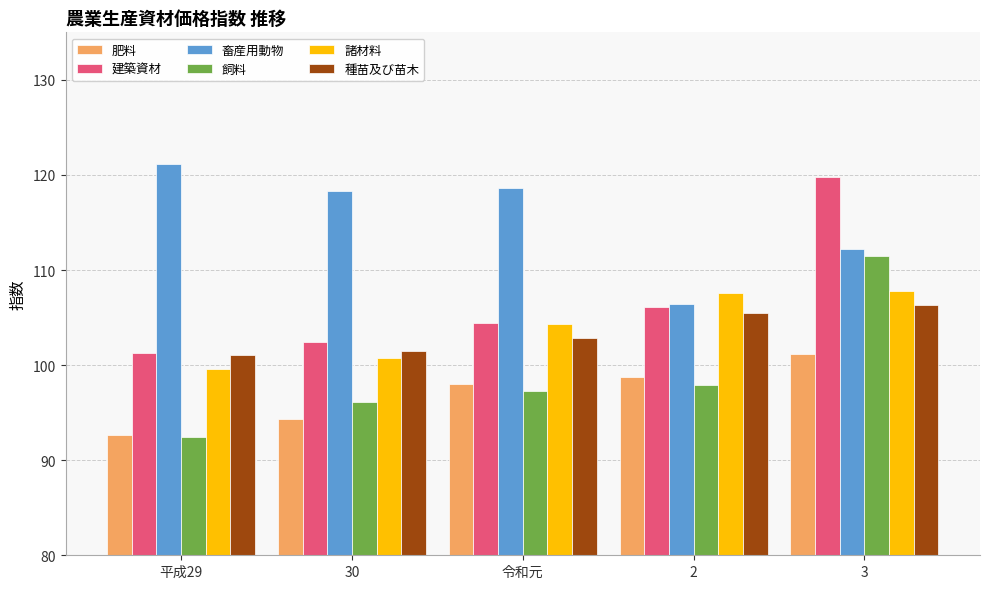

At which category is the sum across all series the highest?

3